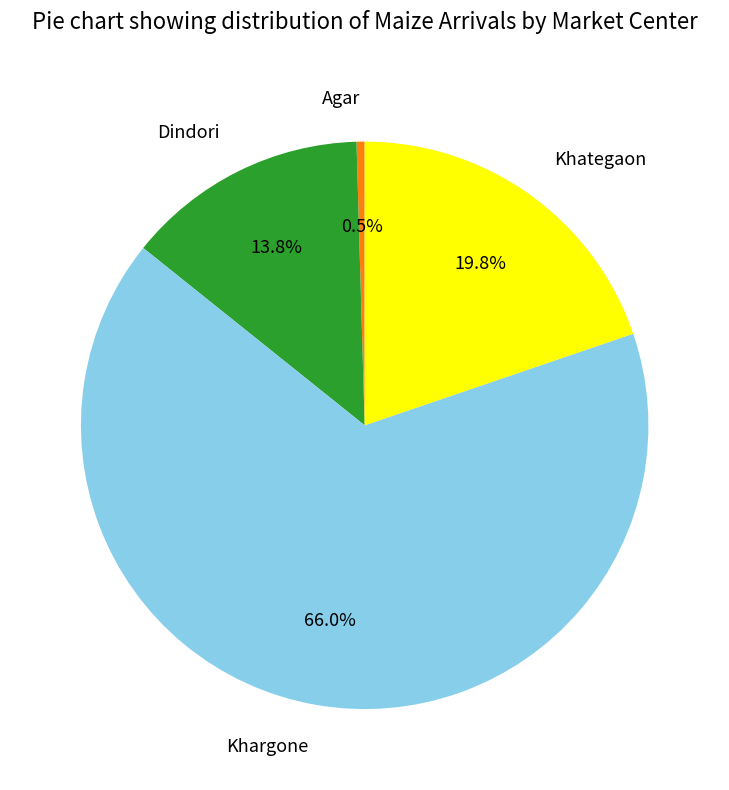

Count the number of slices in the pie.

4